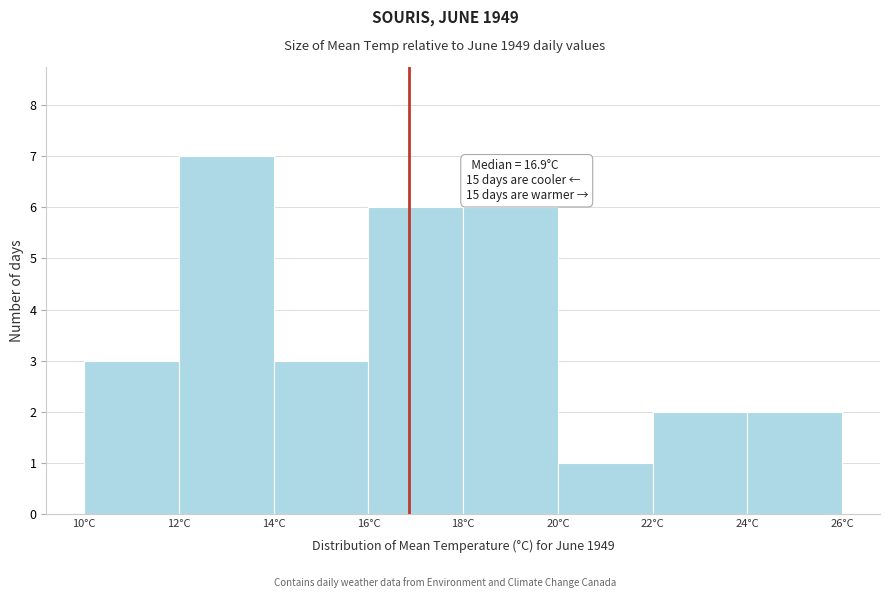

Over which range of the x-axis is the bar tallest?

12 to 14